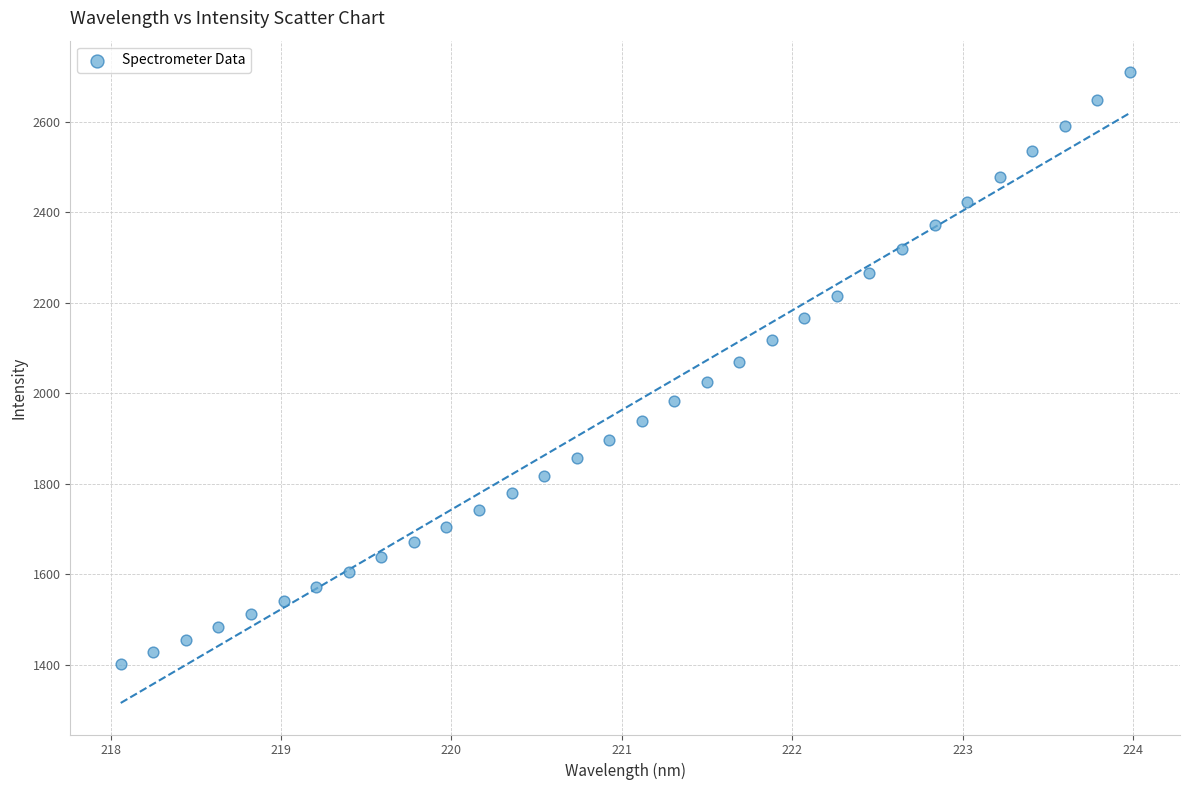

What is the range of Y values (max minus min)?

1306.7